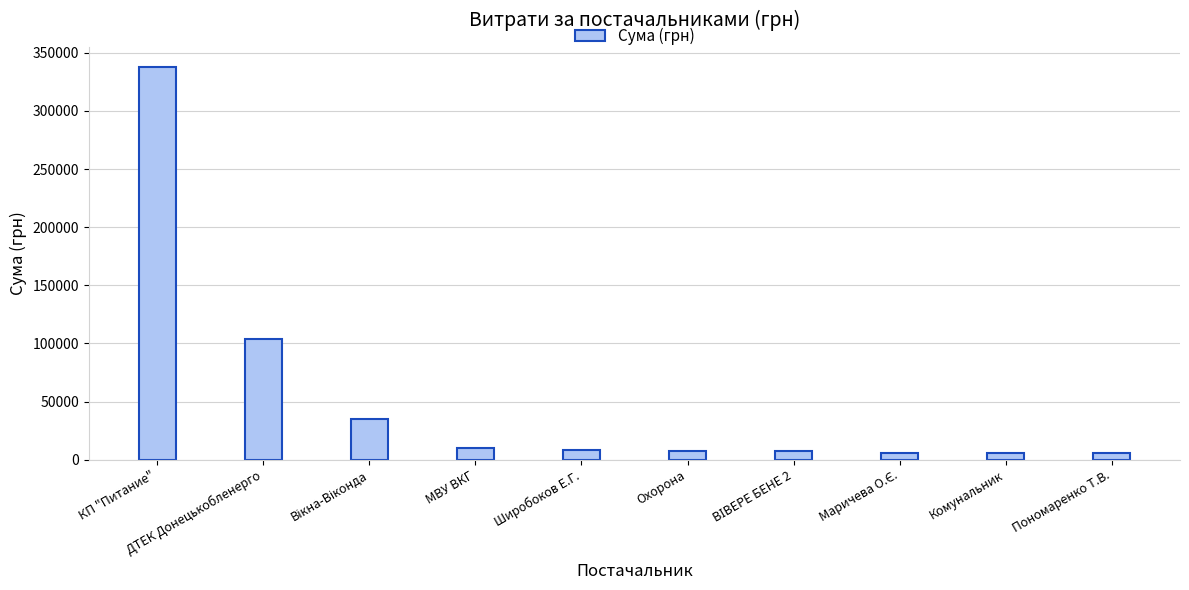

What is the approximate value at МВУ ВКГ?

9915.9